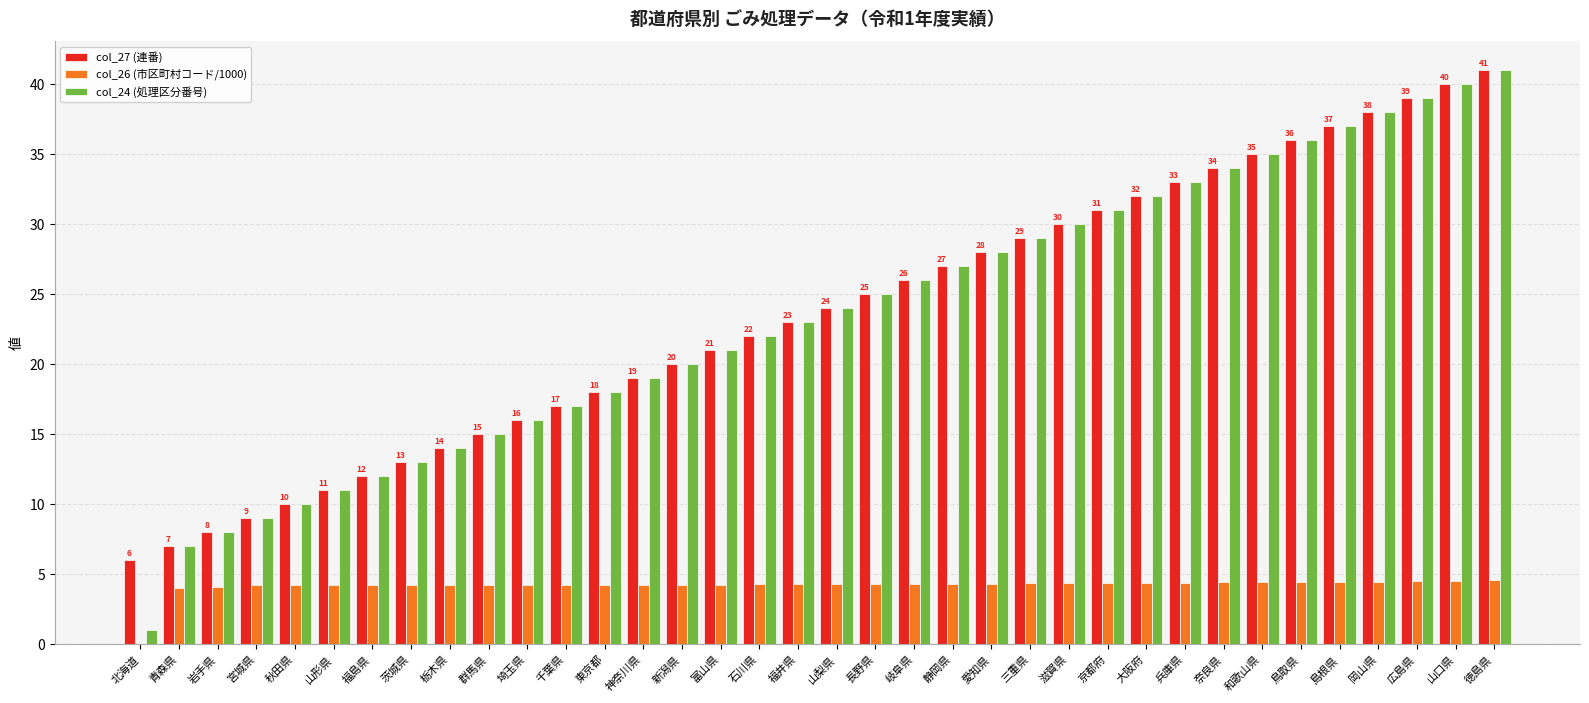

What is the sum of the col_24 (処理区分番号) values at 茨城県 and 秋田県?

23.0